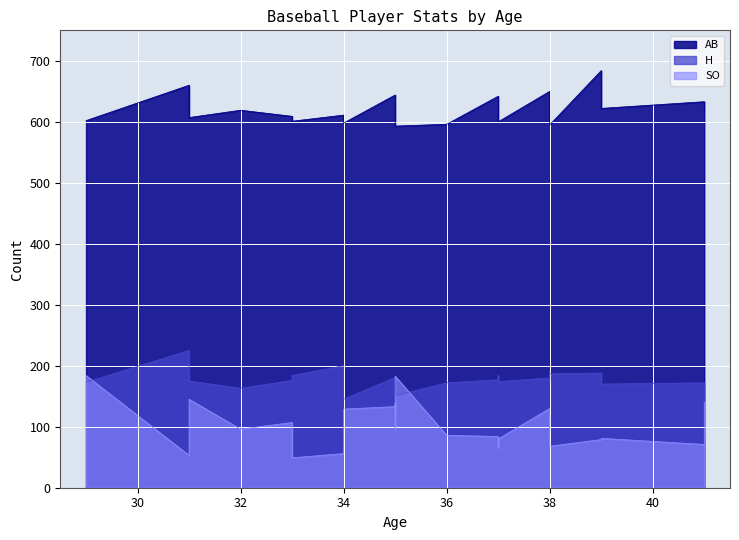

How many intersections are there between H and SO?

3